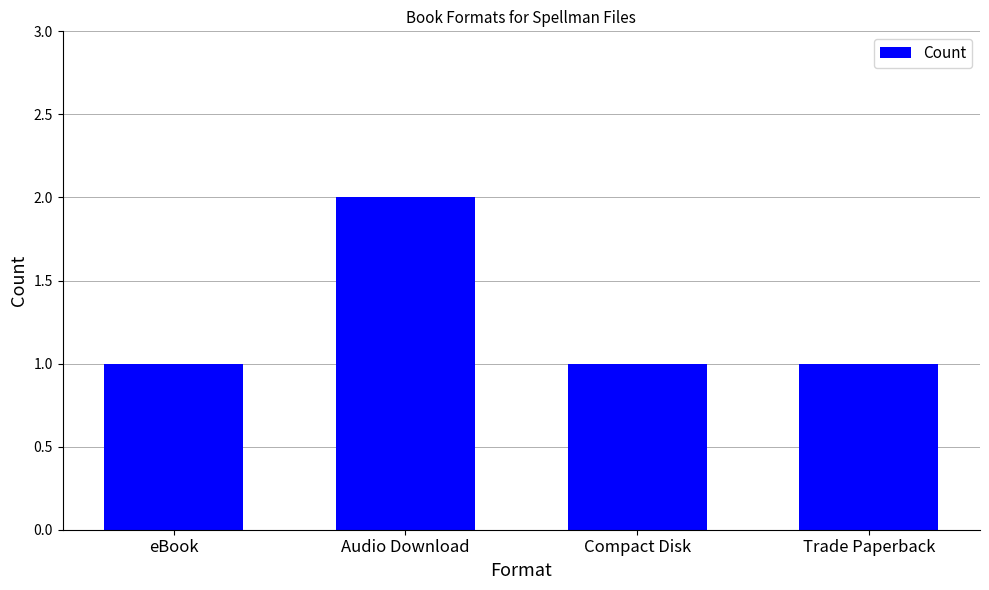

What position from the right is Audio Download?

3